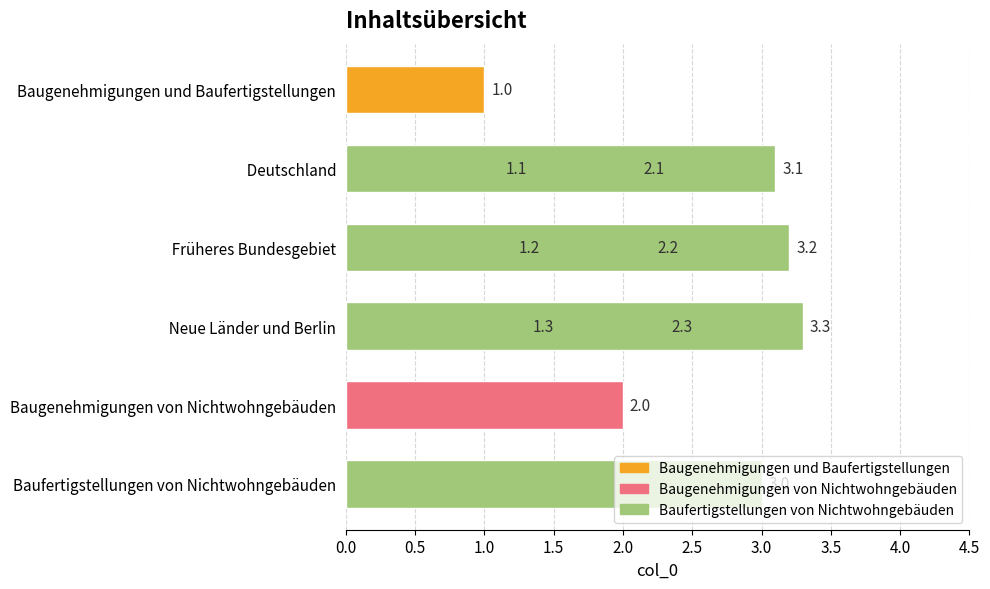

What is the minimum value shown in the chart?

1.0